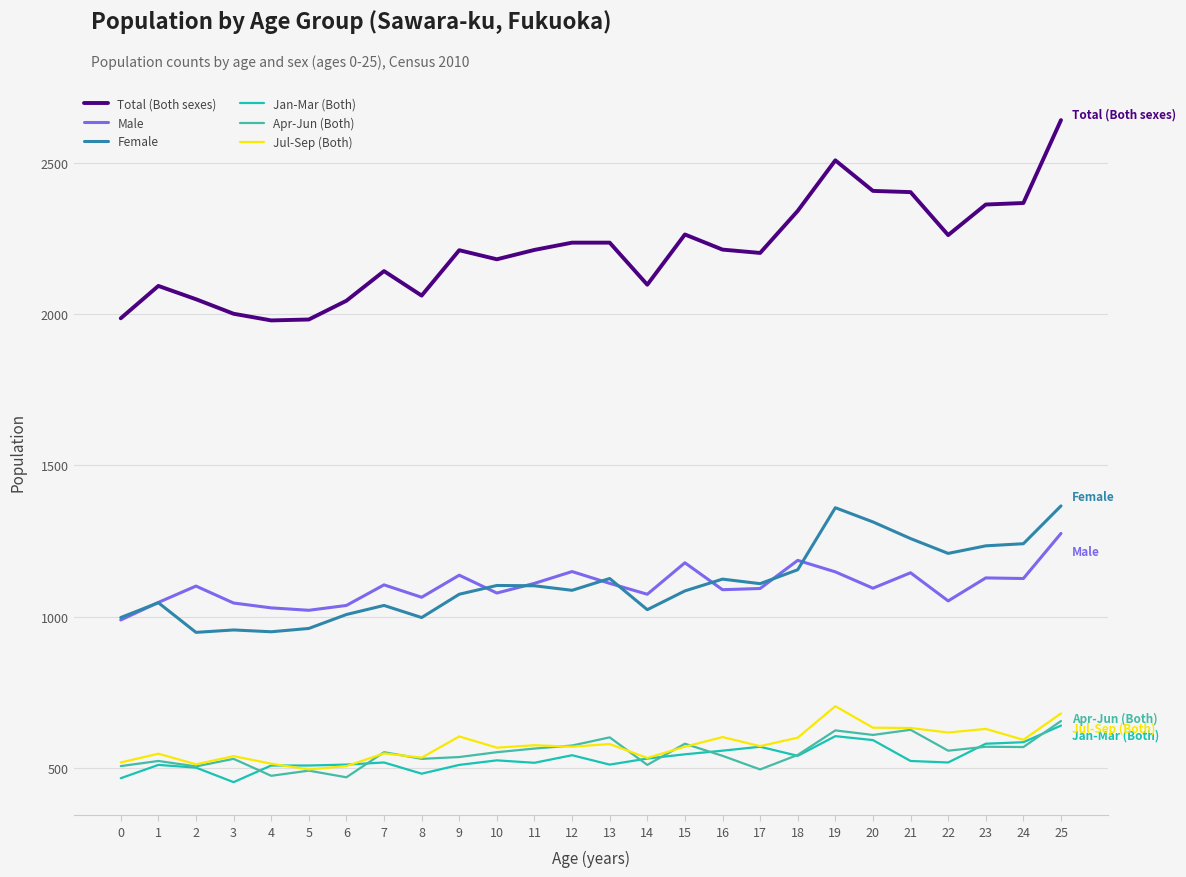

What is the difference between the highest and lowest values at 5?

1491